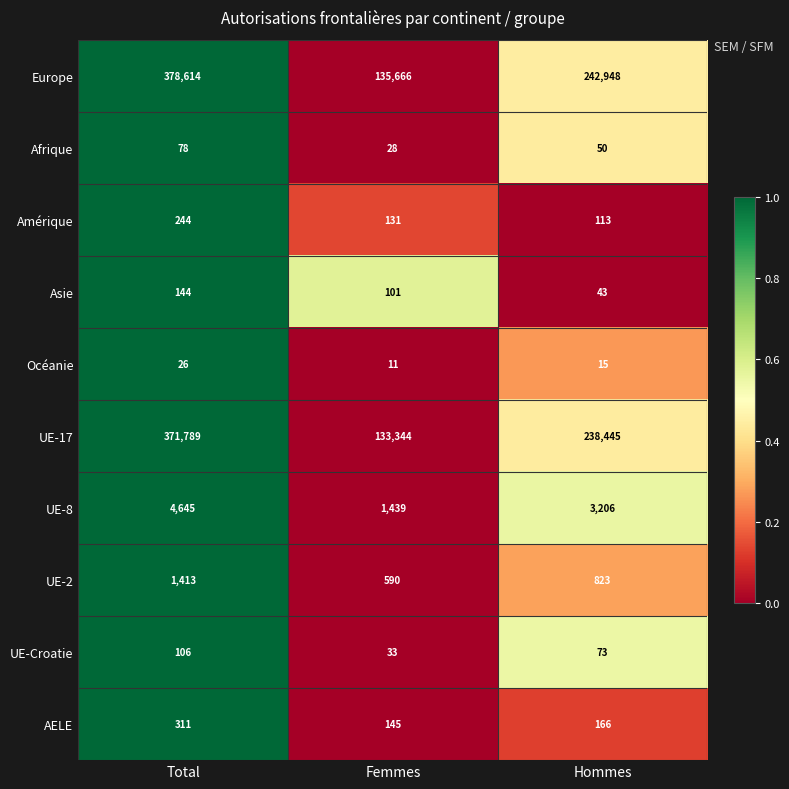

Which series changed the most between Femmes and Hommes?

Europe